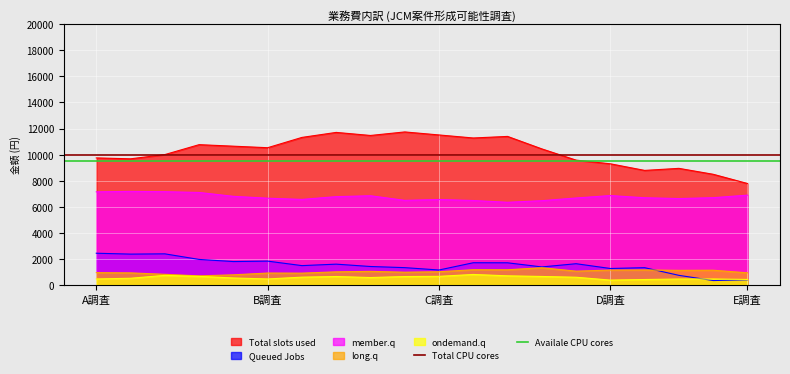

Is it true that Queued Jobs equals 1154.0 at C調査?

True